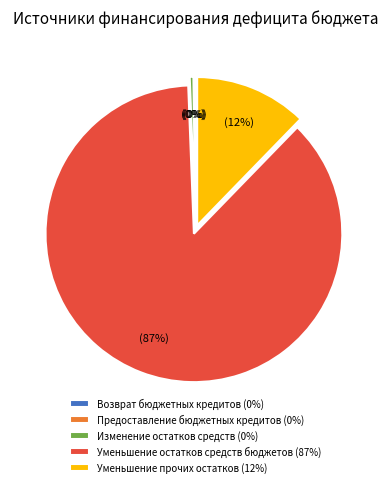

What is the largest slice in the pie chart?

Уменьшение остатков средств бюджетов (87%)